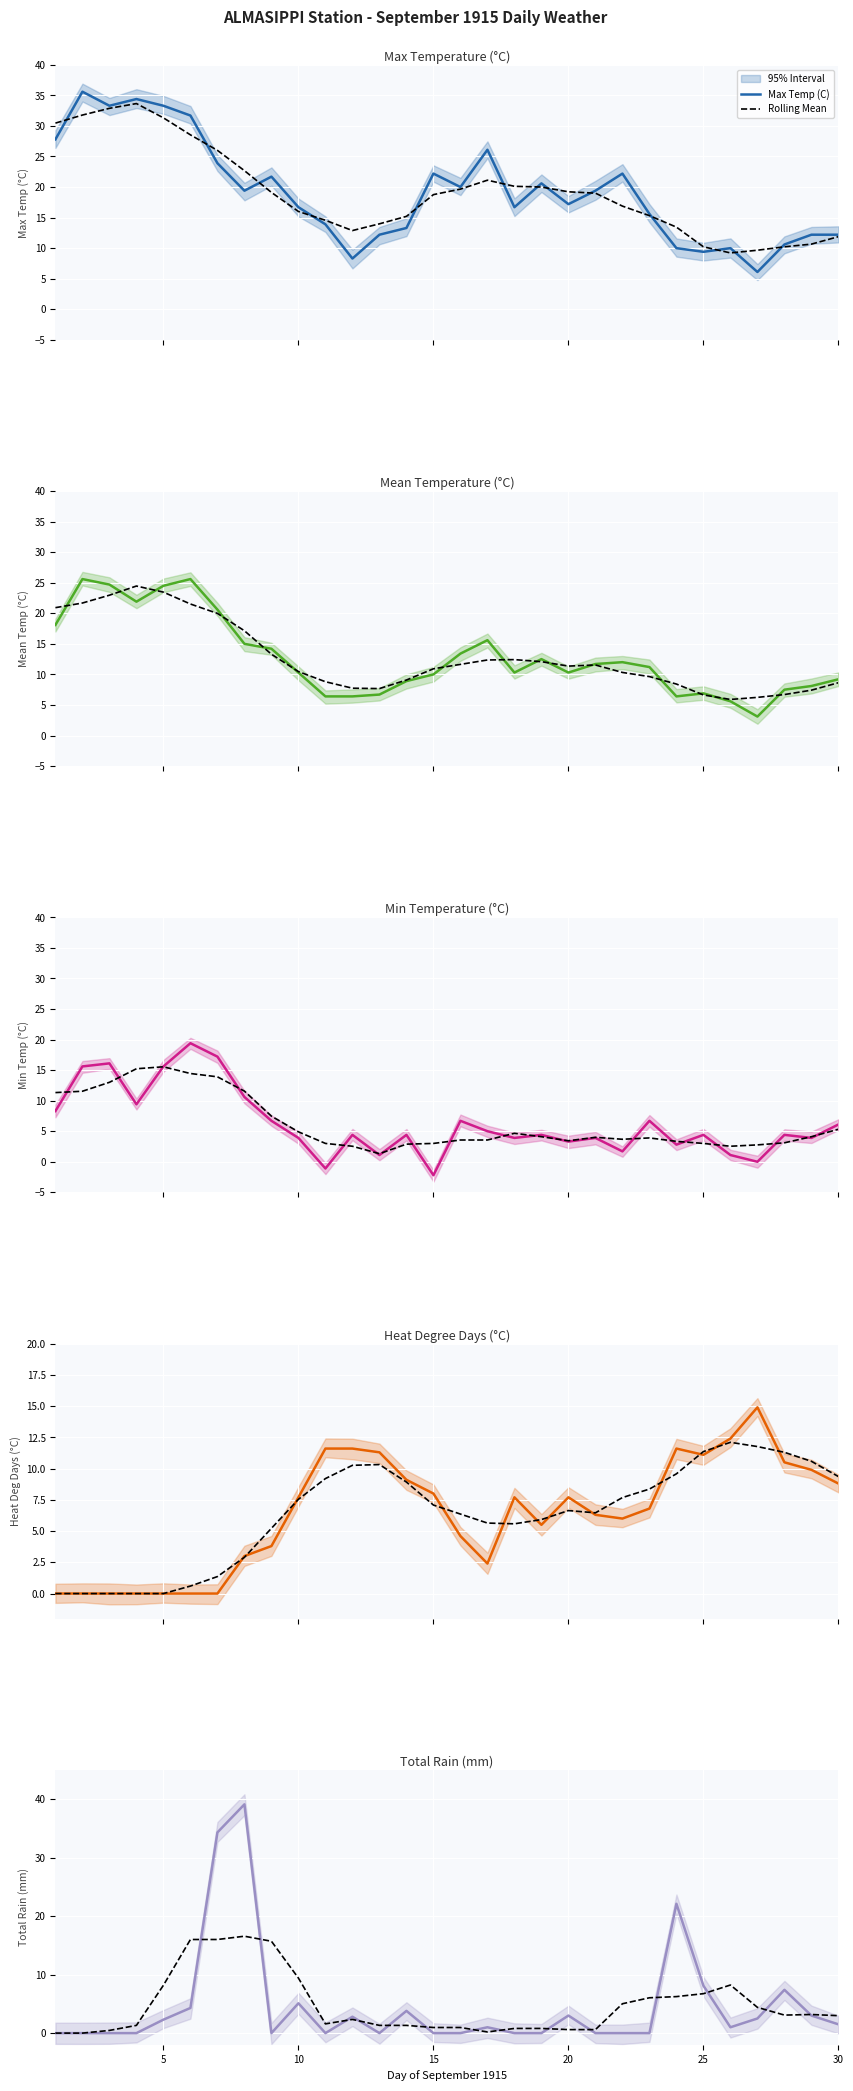

Reading right to left, what are all the values shown in this chart?

Max Temp (C): 12.2	12.2	10.6	6.1	10.0	9.4	10.0	15.6	22.2	19.4	17.2	20.6	16.7	26.1	20.0	22.2	13.3	12.2	8.3	13.9	16.7	21.7	19.4	23.9	31.7	33.3	34.4	33.3	35.6	27.8
Rolling Mean: 3.0	3.2	3.1	4.4	8.2	6.7	6.2	6.0	5.0	0.6	0.6	0.8	0.8	0.2	1.0	1.0	1.3	1.3	2.3	1.6	9.4	15.7	16.6	16.0	16.0	8.2	1.3	0.5	0.0	0.0
Mean Temp (C): 9.2	8.1	7.5	3.1	5.6	6.9	6.4	11.2	12.0	11.7	10.3	12.5	10.3	15.6	13.4	10.0	8.9	6.7	6.4	6.4	10.3	14.2	15.0	20.6	25.6	24.5	21.9	24.7	25.6	18.1
Min Temp (C): 6.1	3.9	4.4	0.0	1.1	4.4	2.8	6.7	1.7	3.9	3.3	4.4	3.9	5.0	6.7	-2.2	4.4	1.1	4.4	-1.1	3.9	6.7	10.6	17.2	19.4	15.6	9.4	16.1	15.6	8.3
Heat Deg Days (C): 8.8	9.9	10.5	14.9	12.4	11.1	11.6	6.8	6.0	6.3	7.7	5.5	7.7	2.4	4.6	8.0	9.1	11.3	11.6	11.6	7.7	3.8	3.0	0.0	0.0	0.0	0.0	0.0	0.0	0.0
Total Rain (mm): 1.5	3.0	7.4	2.5	1.0	8.1	22.1	0.0	0.0	0.0	3.0	0.0	0.0	1.0	0.0	0.0	3.8	0.0	2.8	0.0	5.1	0.0	39.1	34.3	4.3	2.3	0.0	0.0	0.0	0.0